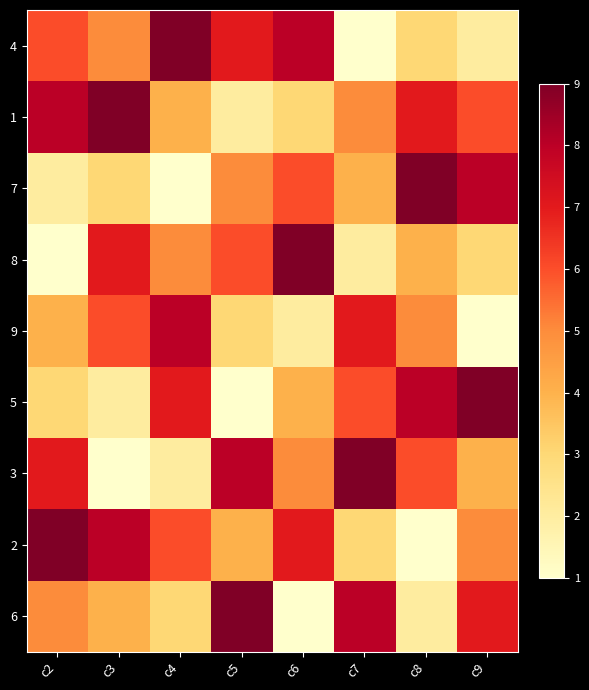

Rank the series by their maximum value, from highest to lowest.

4, 1, 7, 8, 5, 3, 2, 6, 9